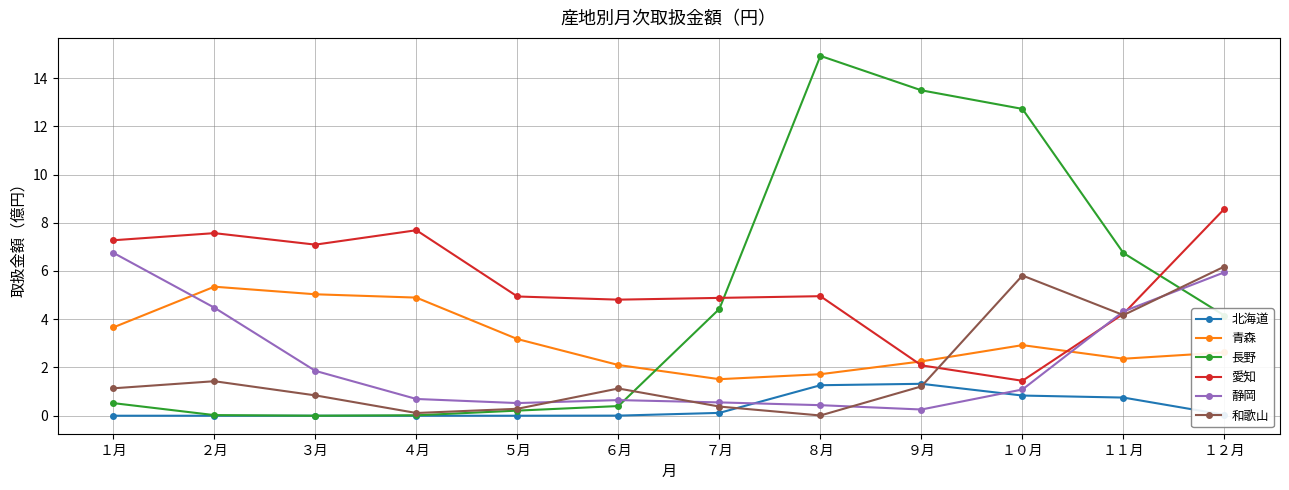

What is the total value across all series at ７月?

11.9